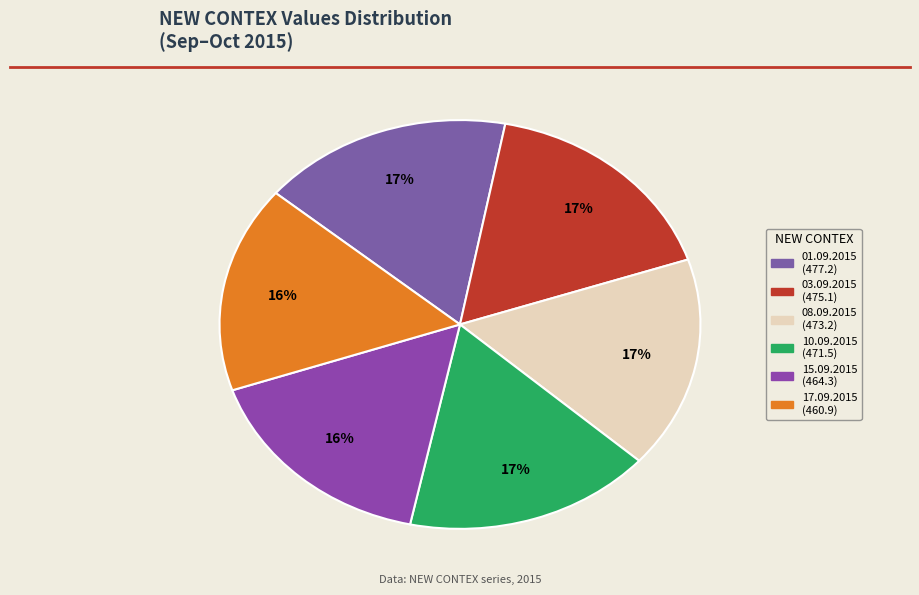

How many slices are in this pie chart?

6